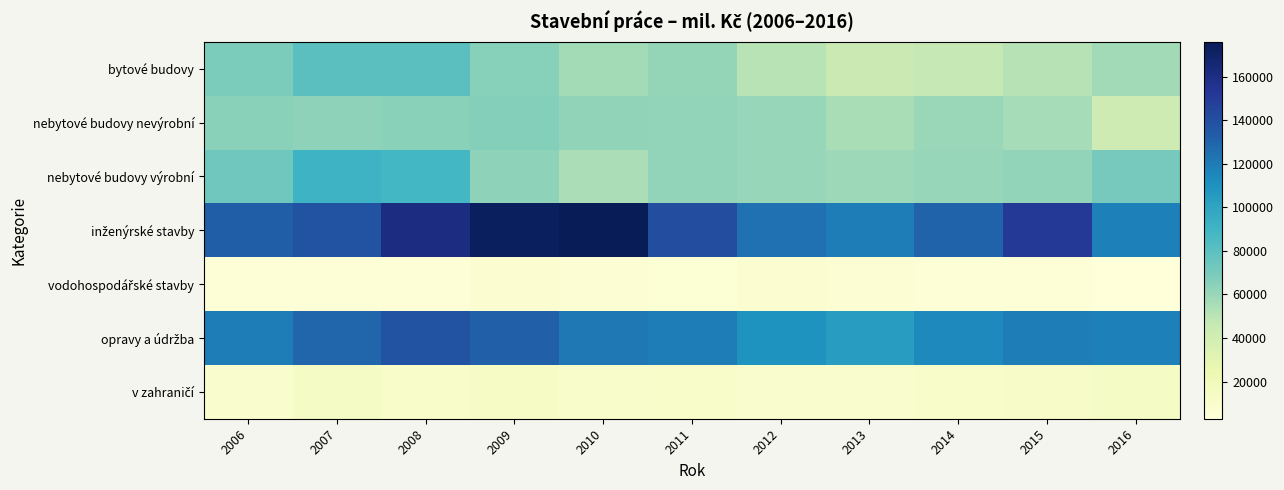

At which category is the sum across all series the highest?

2008